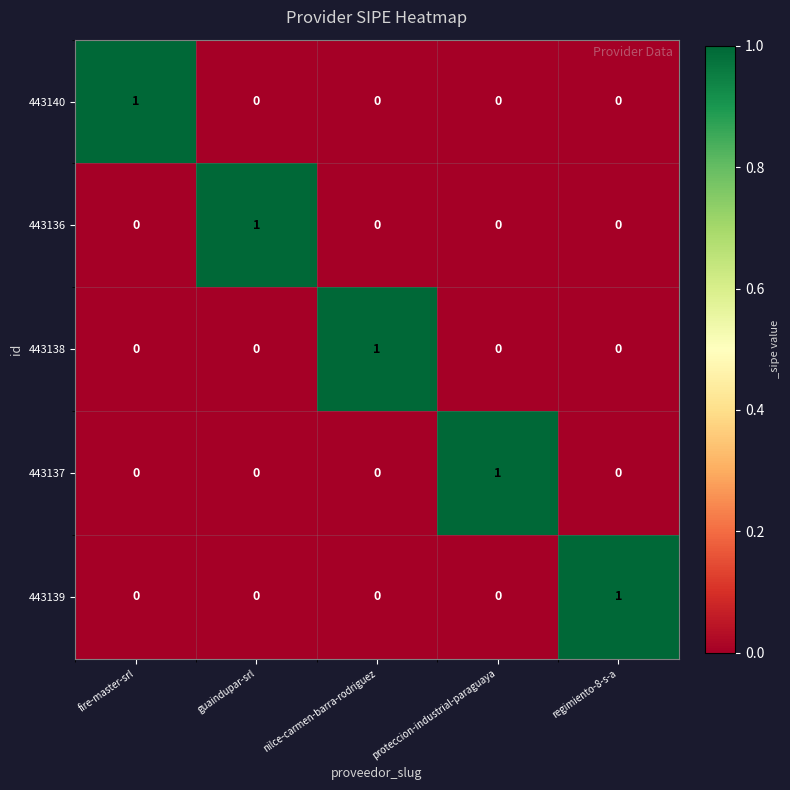

The 443139 series shows 0 at fire-master-srl. True or false?

True